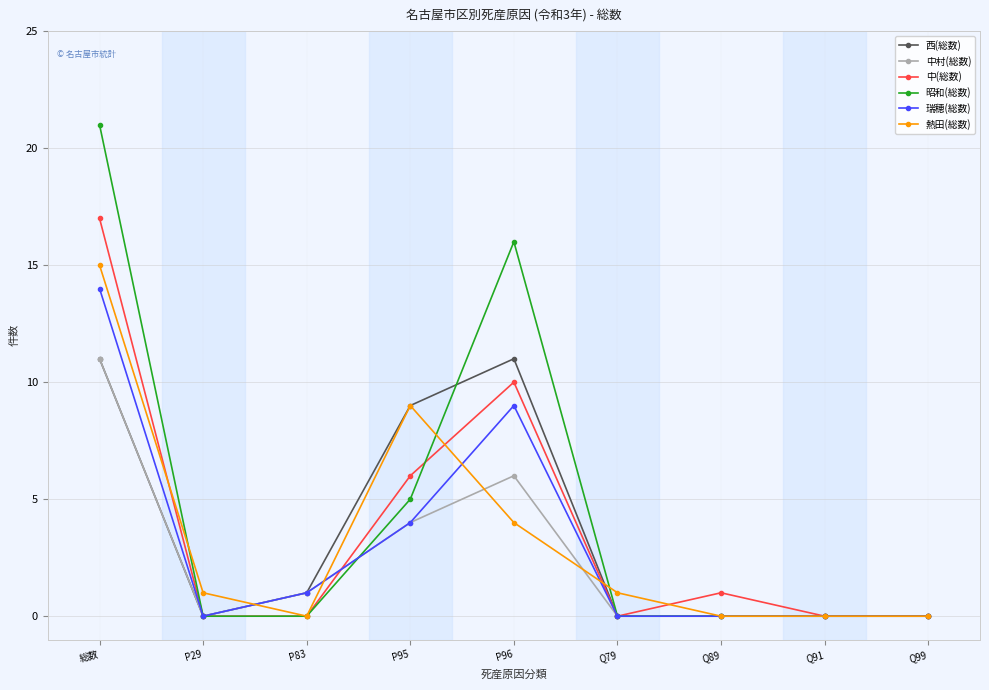

Is the value of 昭和(総数) at Q89 greater than the value of 熱田(総数) at P29?

No